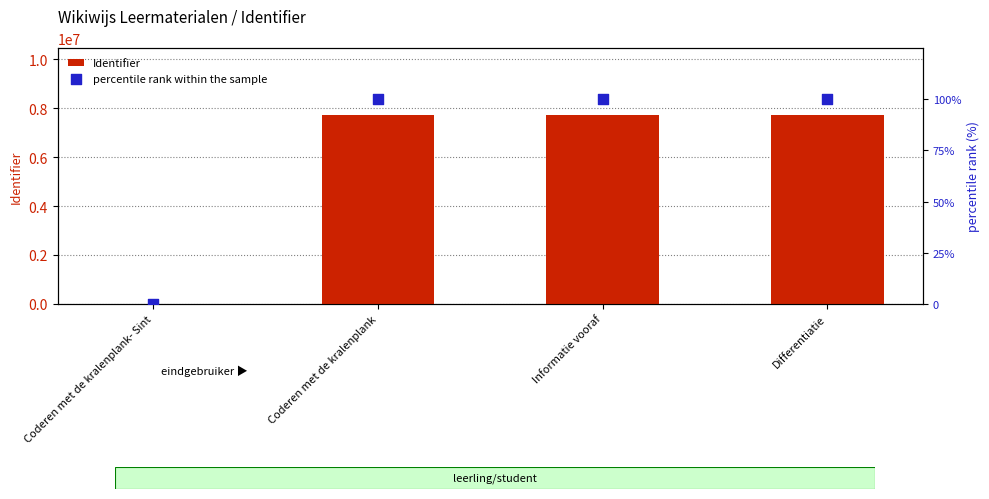

What are all the series names shown in the legend?

Identifier, percentile rank within the sample